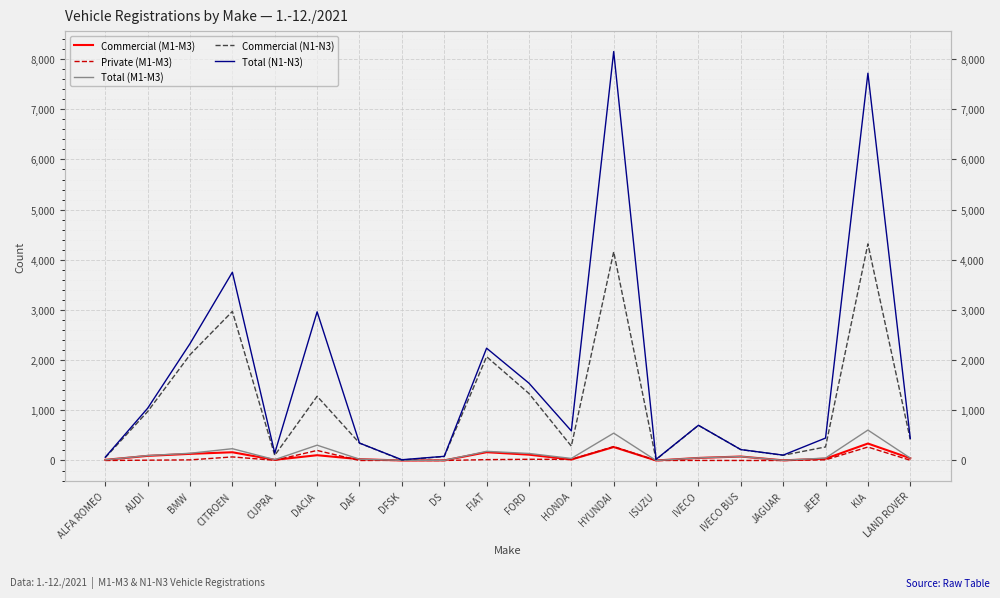

How many interior local valleys does the Private (M1-M3) series have?

5